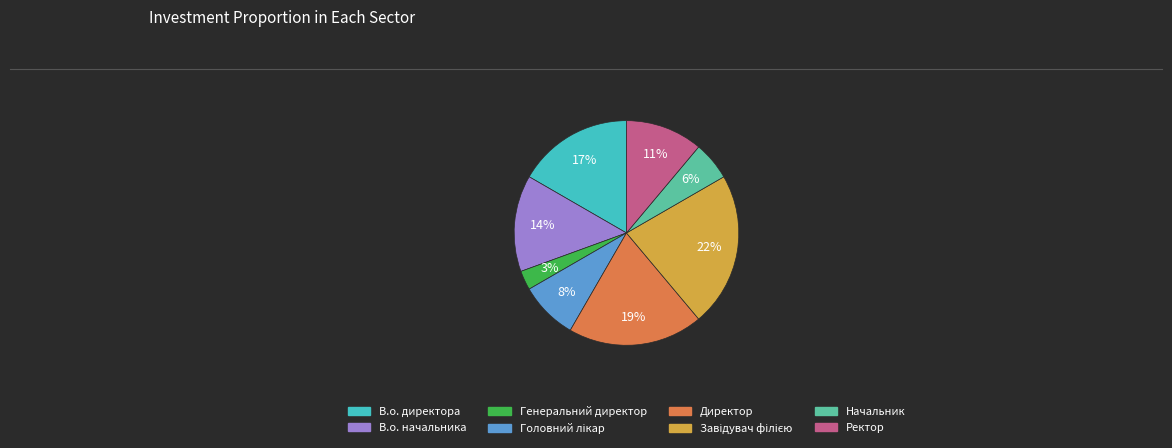

To the nearest percent, what portion does Ректор represent?

11%